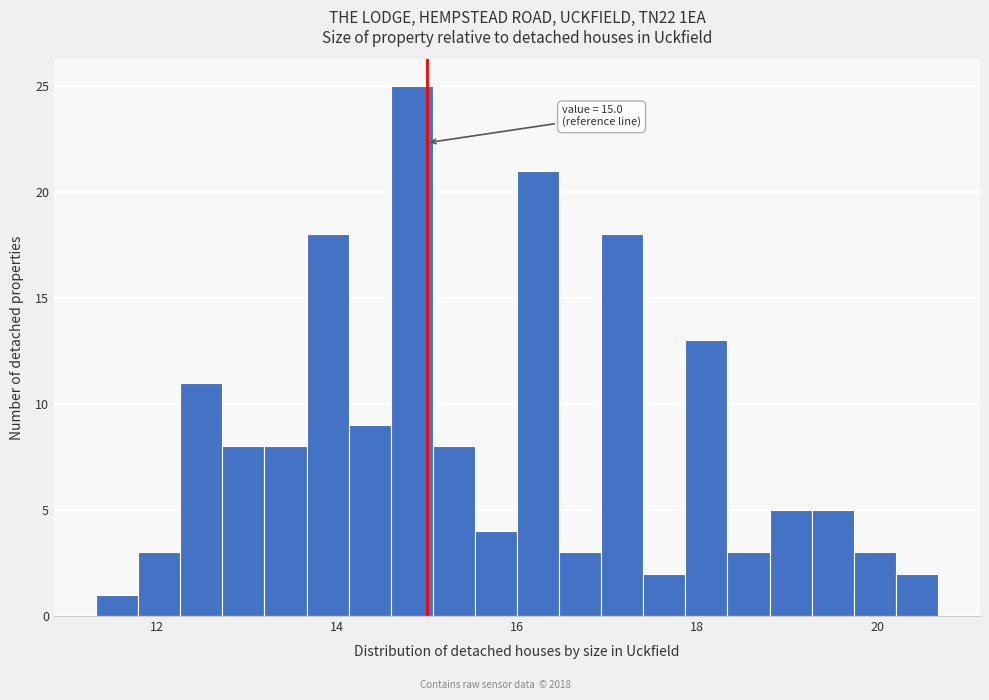

Read against the x-axis, roughly where is the centre of the tallest bar?

14.8